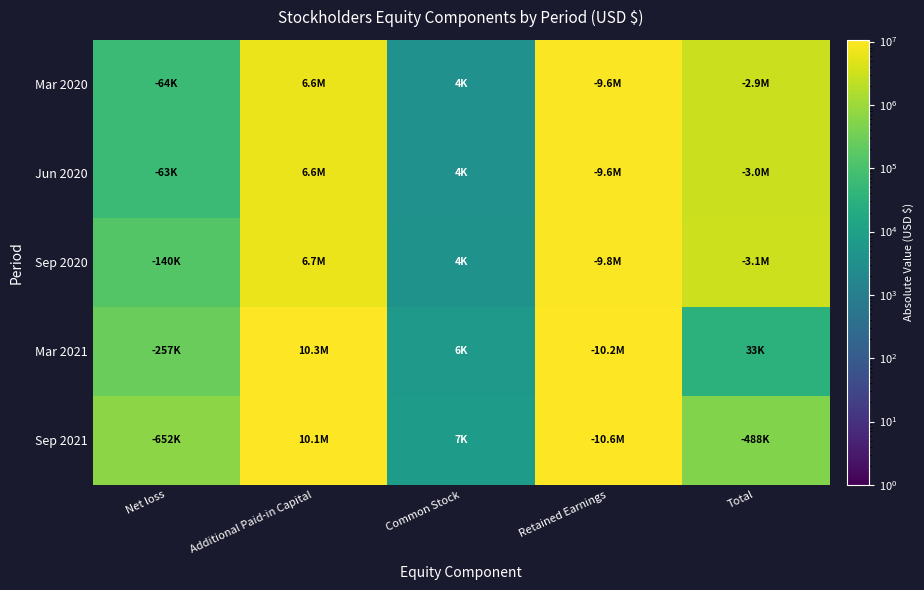

Between Net loss and Common Stock, which is larger?

Net loss